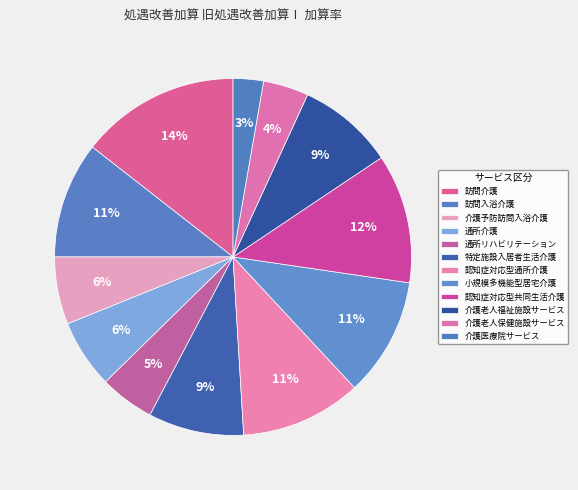

How many segments does this pie chart have?

12